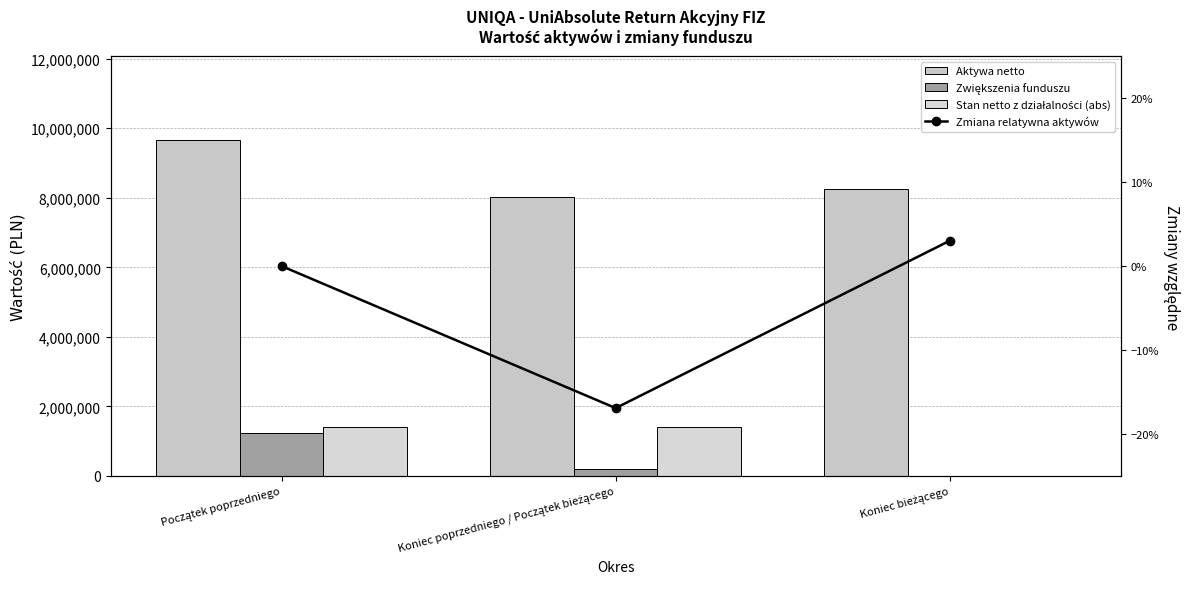

True or false: Stan netto z działalności (abs) has a value of 0.0 at Koniec bieżącego.

True